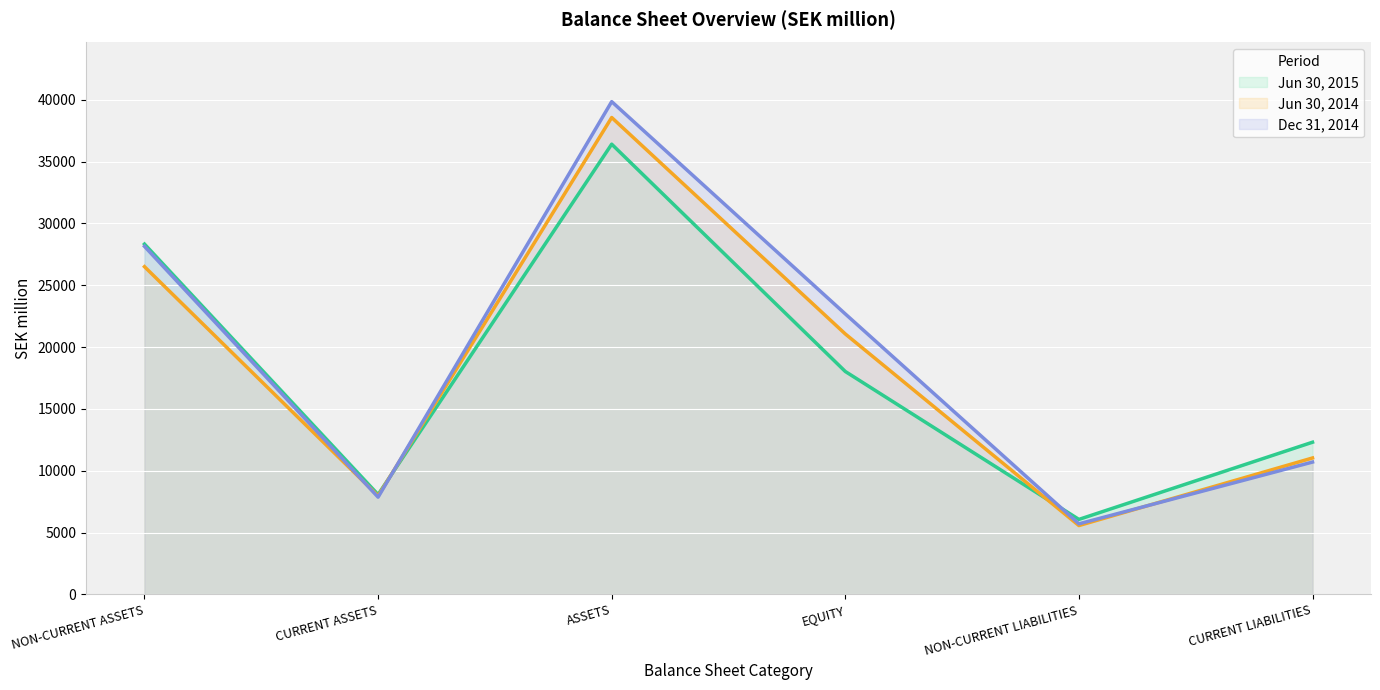

Between ASSETS and CURRENT LIABILITIES, which series saw the biggest shift?

Dec 31, 2014 (line)